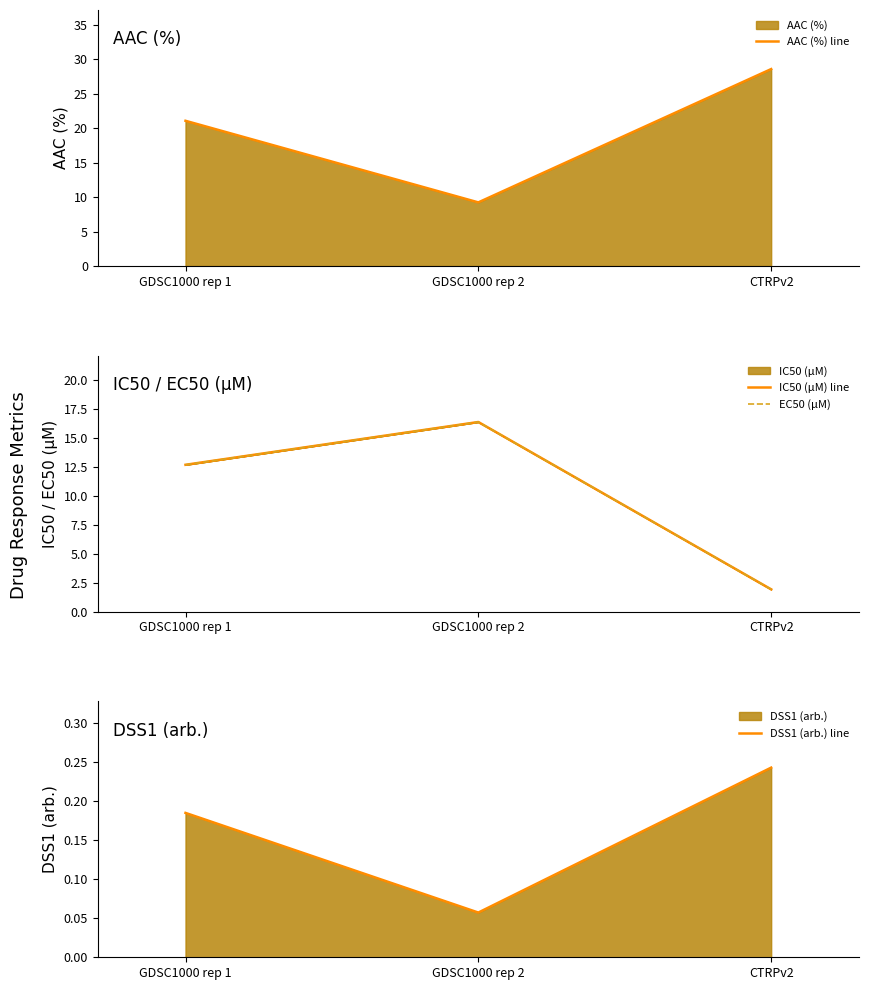

How many lines are shown in the chart?

4